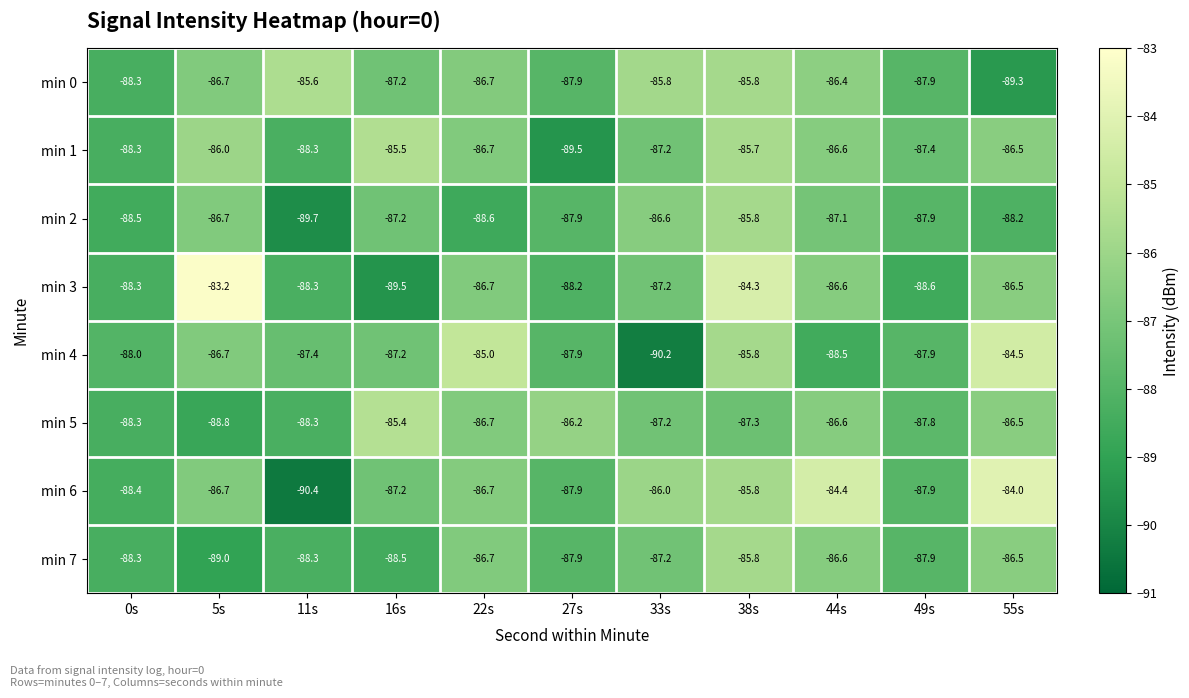

What is the greatest value displayed?

-83.2